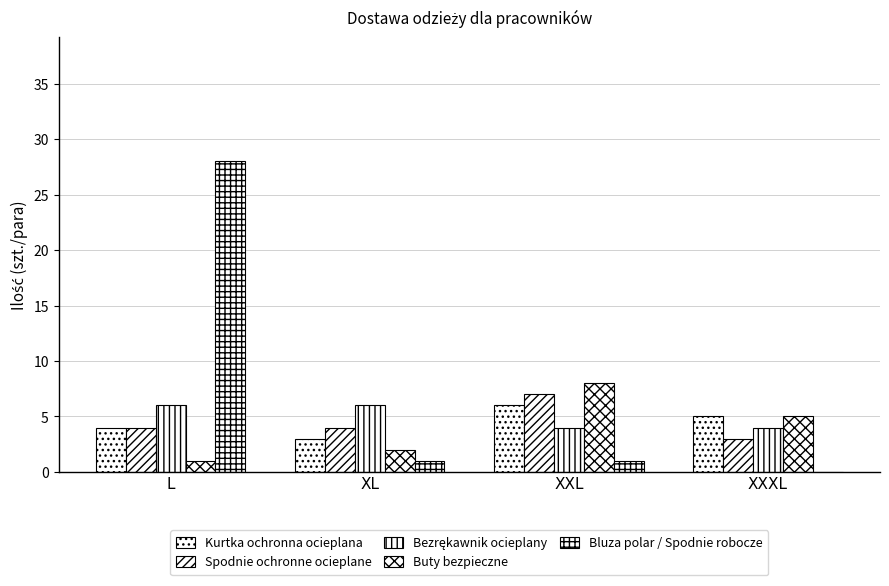

Count the Spodnie ochronne ocieplane values in the range 4 to 7.

3